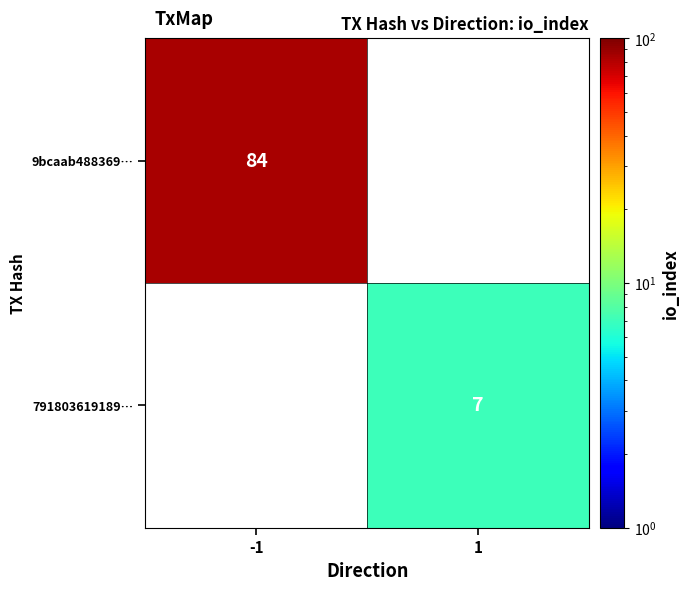

The 9bcaab488369… series shows 131 at -1. True or false?

False